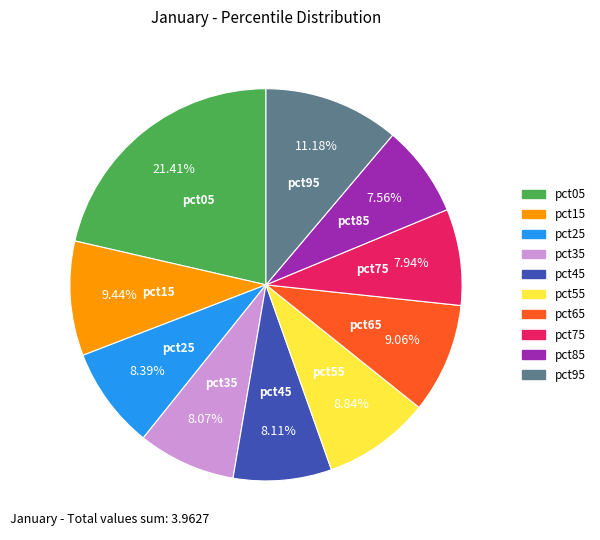

Is it true that pct95 is 11% of the pie?

True